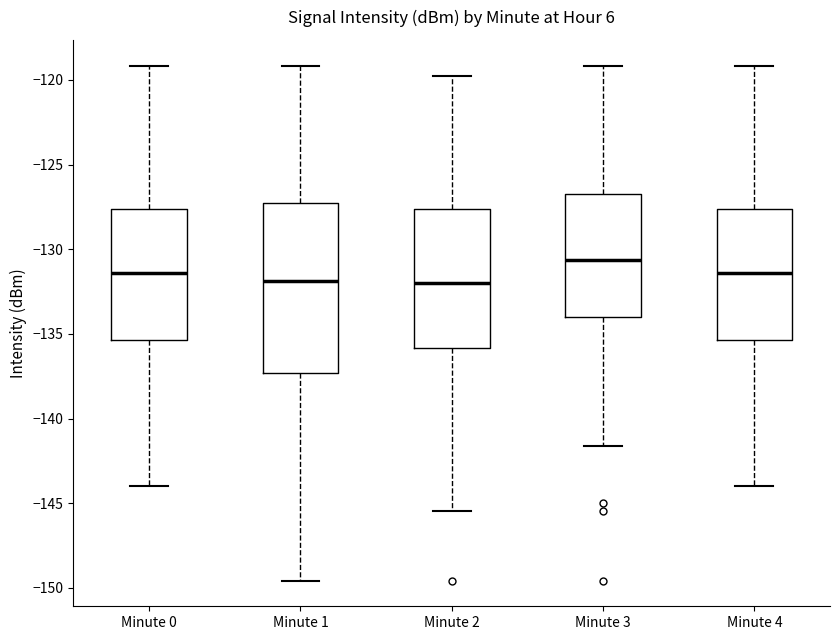

Which box's median line is the highest?

Minute 3